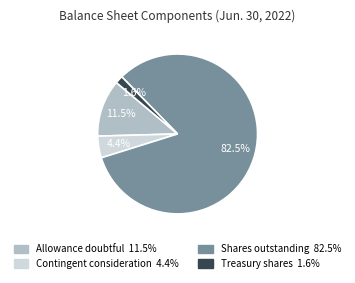

Is there a majority slice in this chart?

Yes